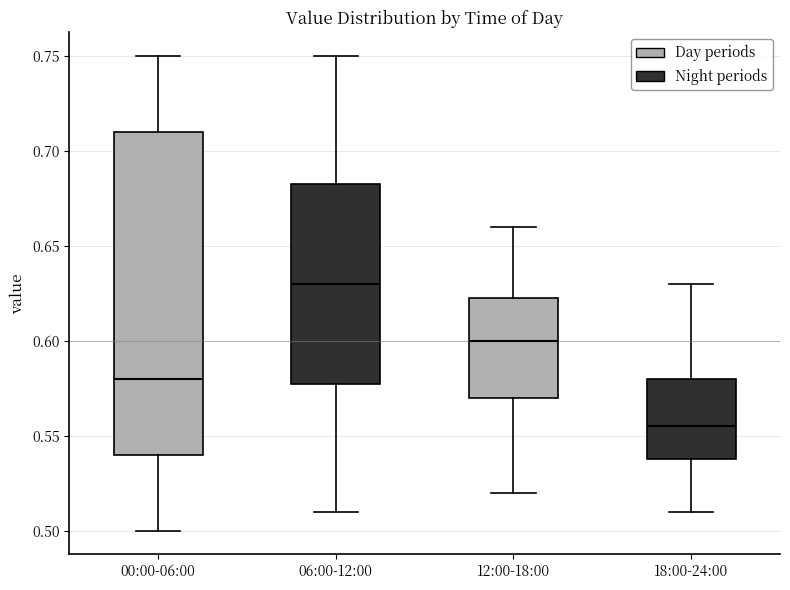

Reading left to right, transcribe this box plot: for each box, give where its median line is, the range the box spans, and where its two whiskers end, as read against the y-axis. The values are not printed on the chart, so give them approximately, as read against the axis.

00:00-06:00: median 0.580, box 0.540 to 0.710, whiskers 0.500 to 0.750
06:00-12:00: median 0.630, box 0.580 to 0.685, whiskers 0.510 to 0.750
12:00-18:00: median 0.600, box 0.570 to 0.625, whiskers 0.520 to 0.660
18:00-24:00: median 0.555, box 0.540 to 0.580, whiskers 0.510 to 0.630